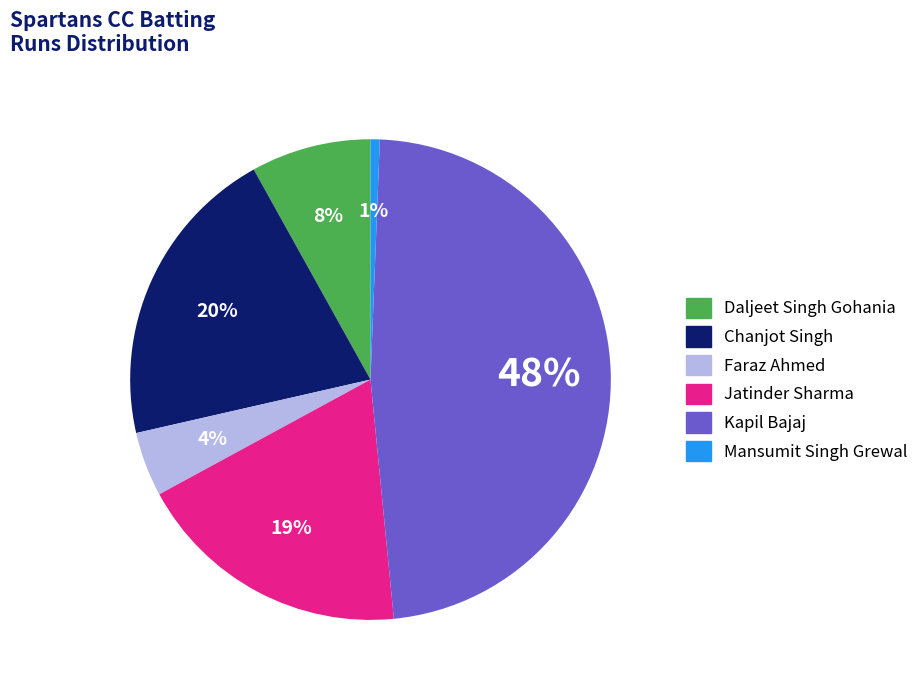

Which has a higher value, Jatinder Sharma or Daljeet Singh Gohania?

Jatinder Sharma